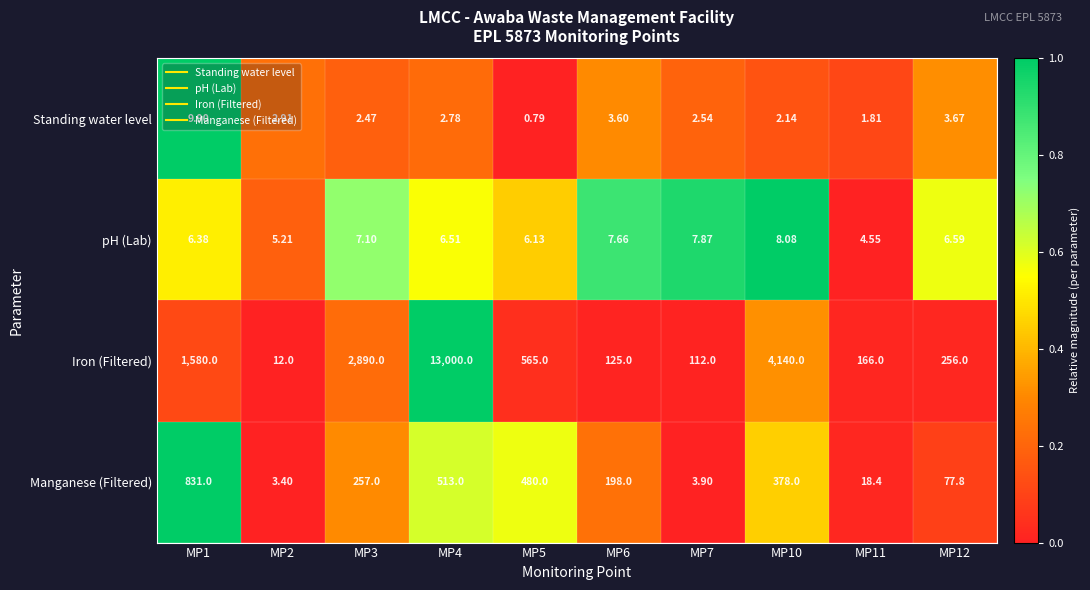

Which series has the widest spread of values?

Iron (Filtered)